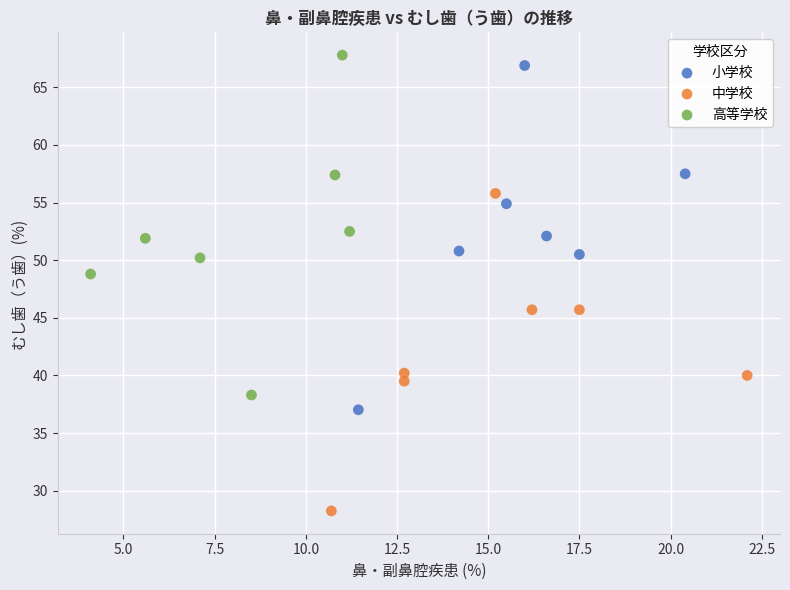

Which series reaches the minimum Y coordinate?

中学校